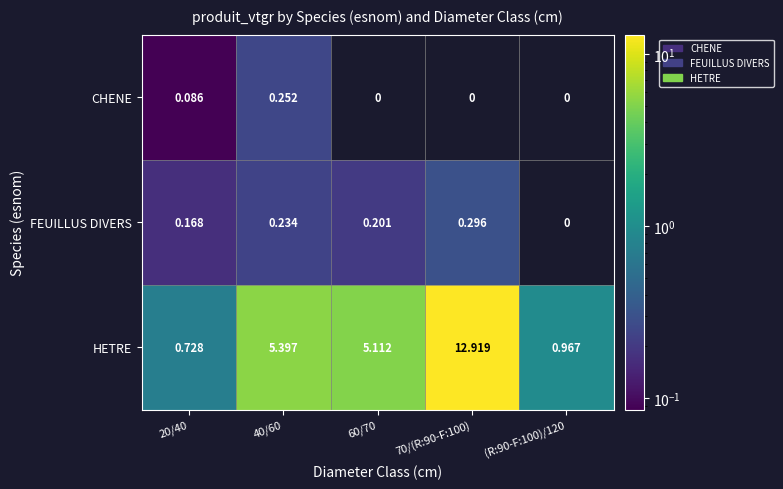

Count the number of data series in this chart.

3